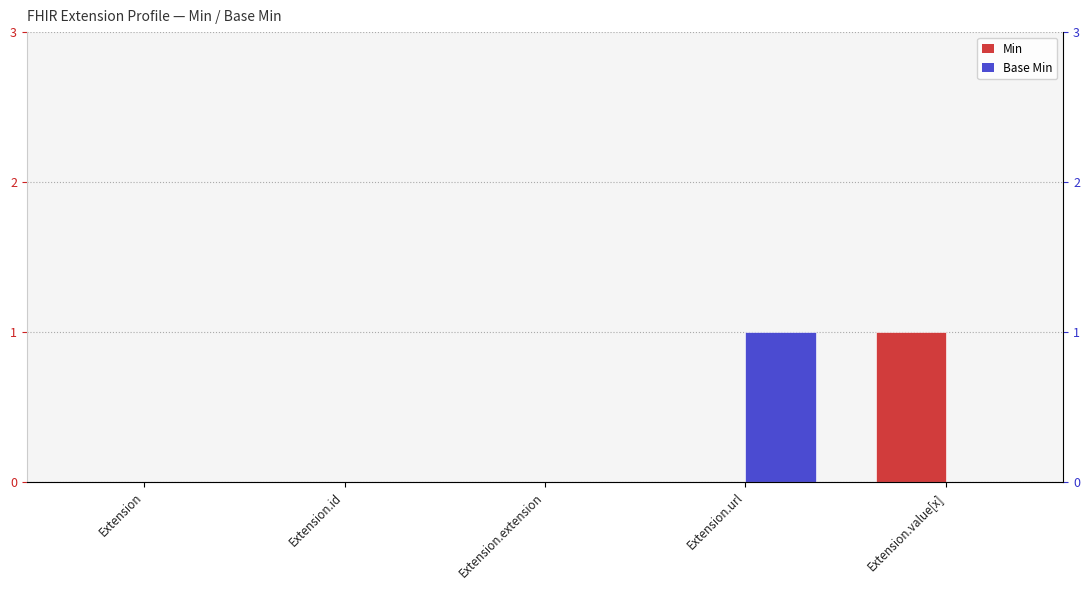

Is it true that Min equals 0 at Extension?

True